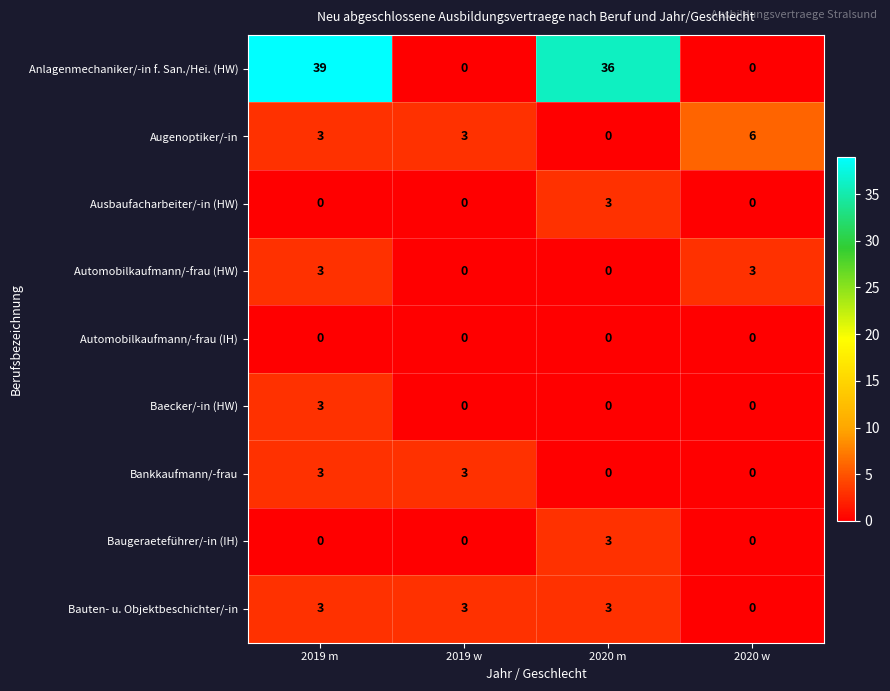

At which category is the sum across all series the highest?

2019 m